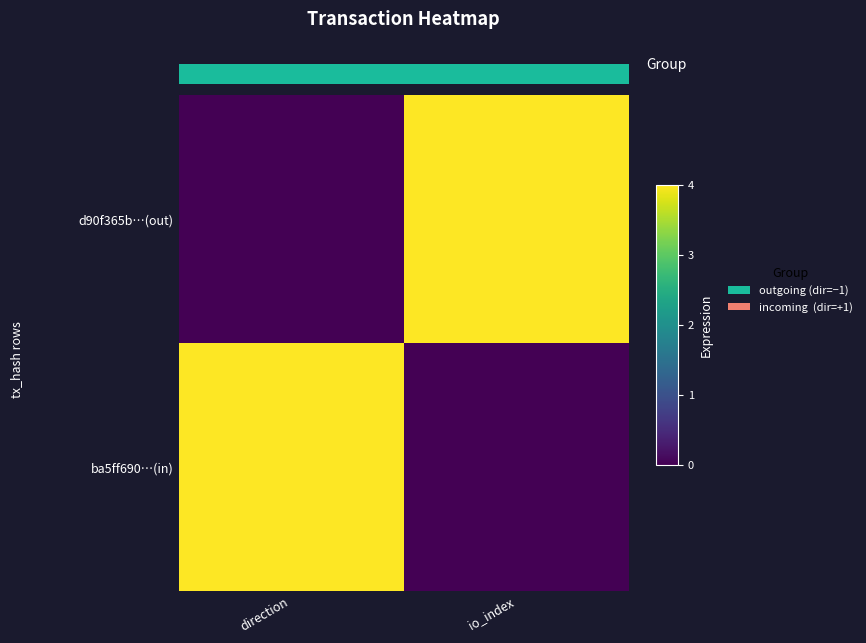

How many values in the ba5ff690…(in) series are below 4?

1